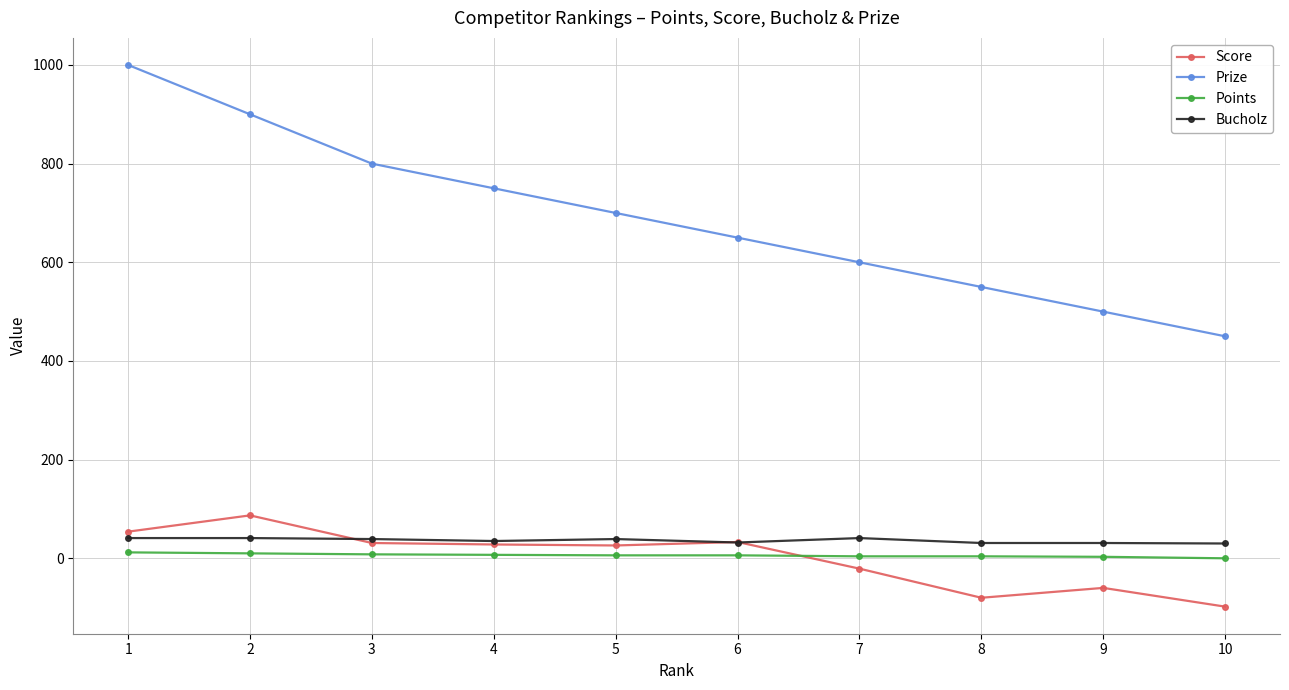

What is the sum of the Score values at 10 and 9?

-158